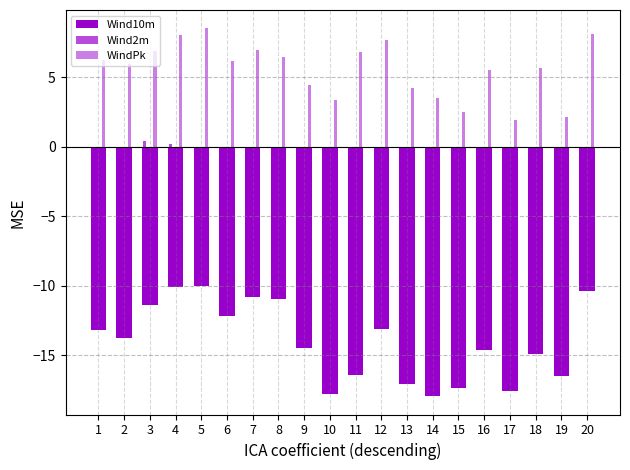

Is it true that WindPk equals 4.4 at 9?

True